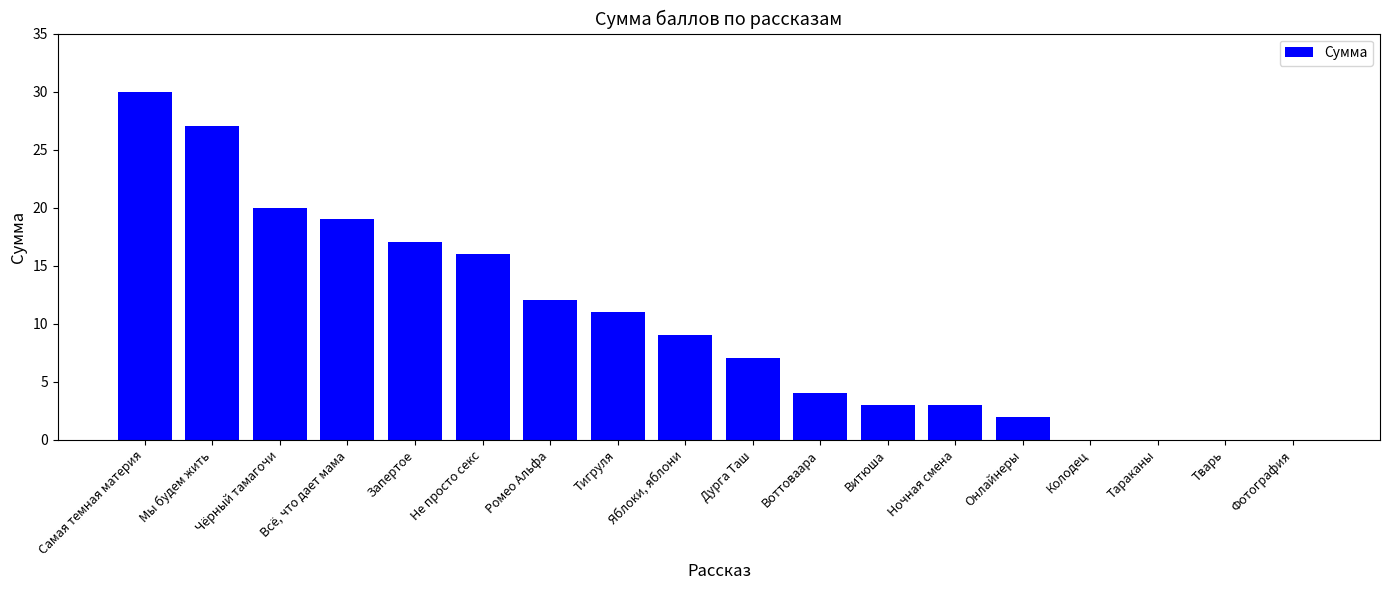

At which category does the chart reach its peak across all series?

Самая темная материя